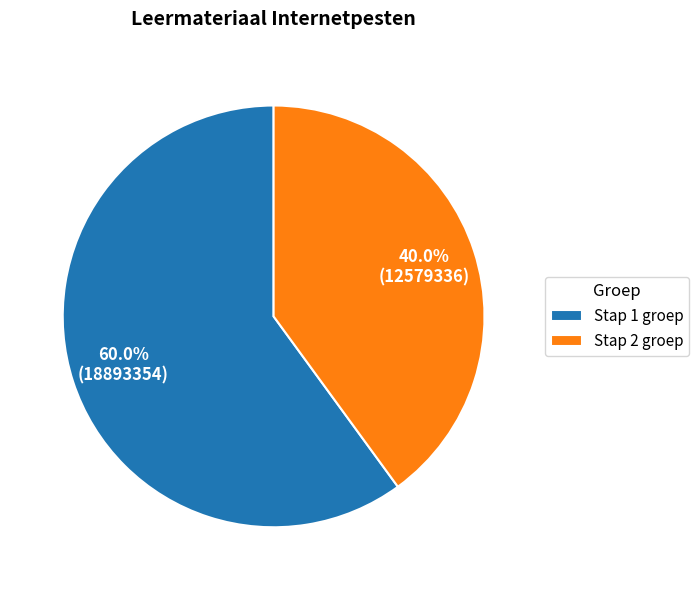

Which has a higher value, Stap 2 groep or Stap 1 groep?

Stap 1 groep